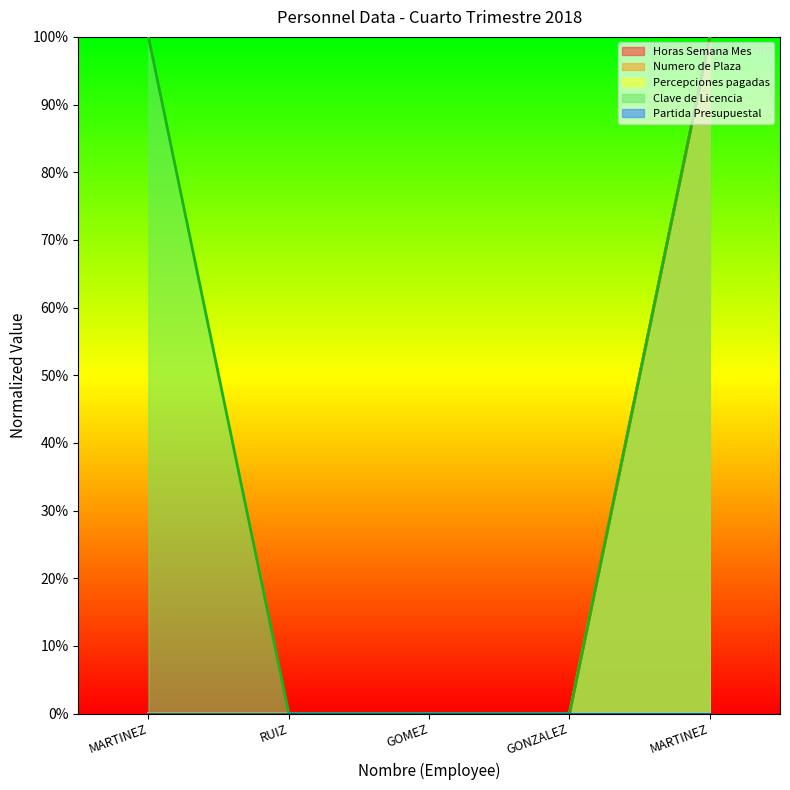

What is the maximum value shown in the chart?

1